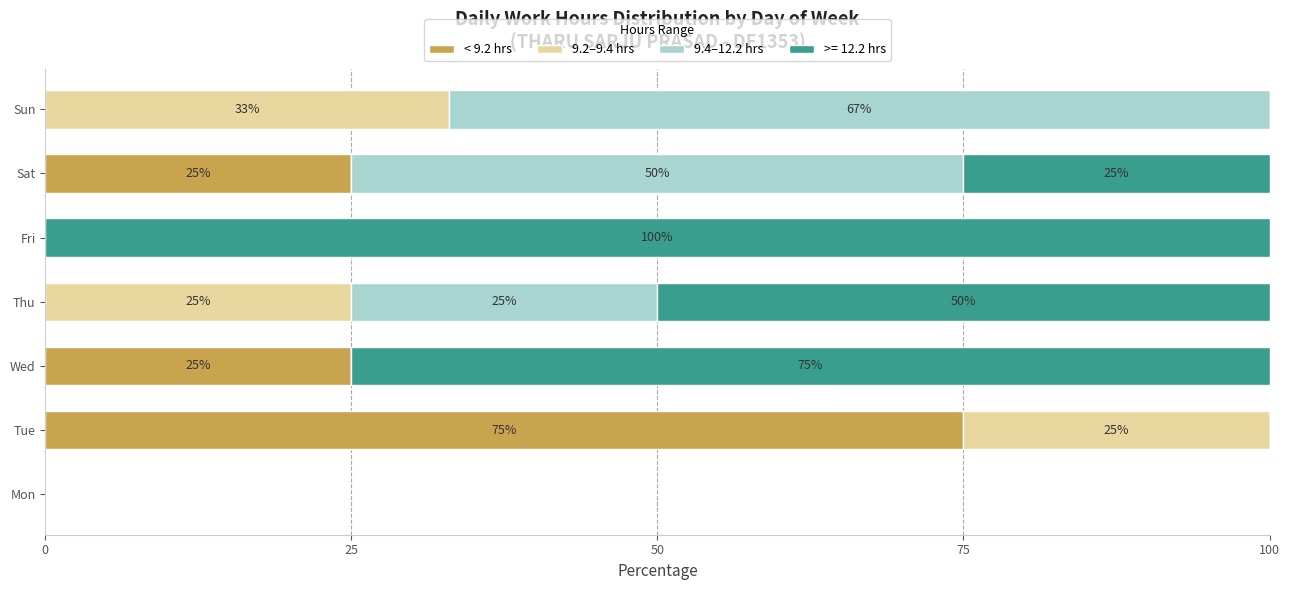

What is the total value across all series at Sat?

100